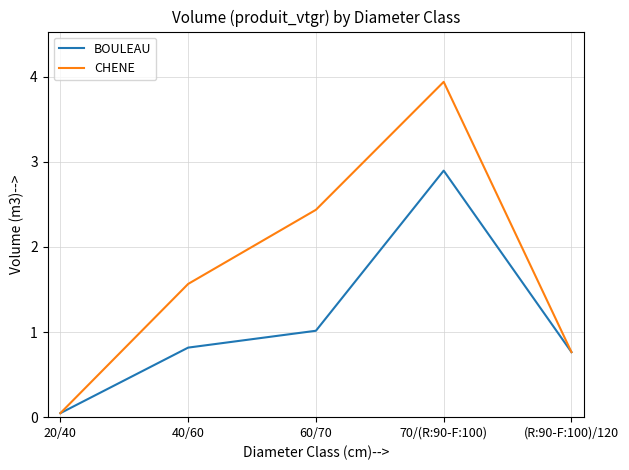

Is the value of BOULEAU at 20/40 greater than the value of CHENE at 60/70?

No